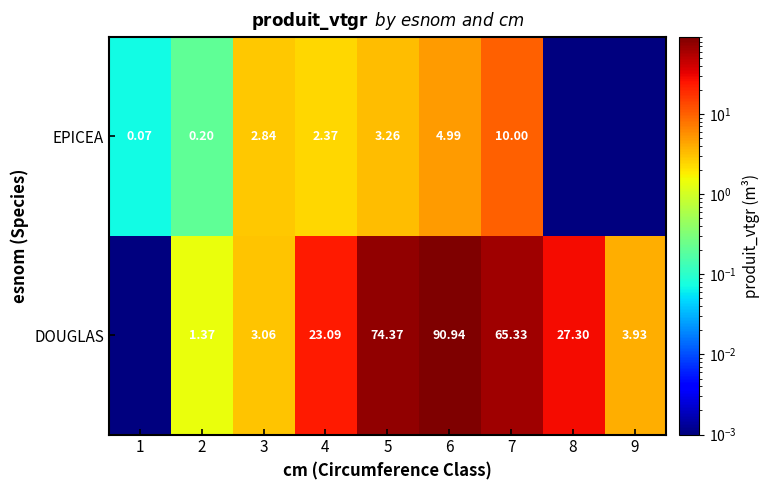

Between 2 and 6, which series saw the biggest shift?

DOUGLAS